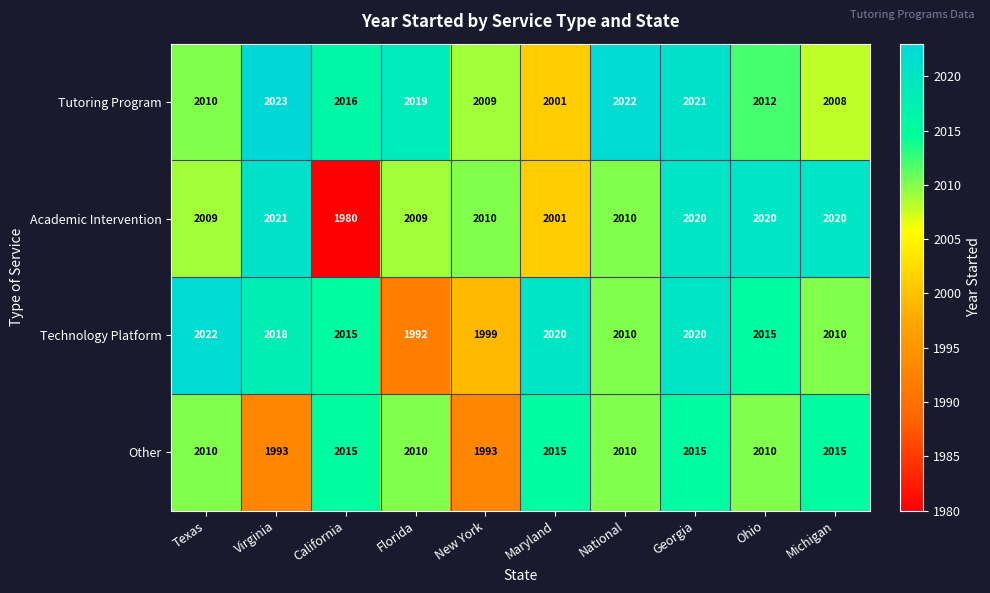

At which category is the sum across all series the highest?

Georgia